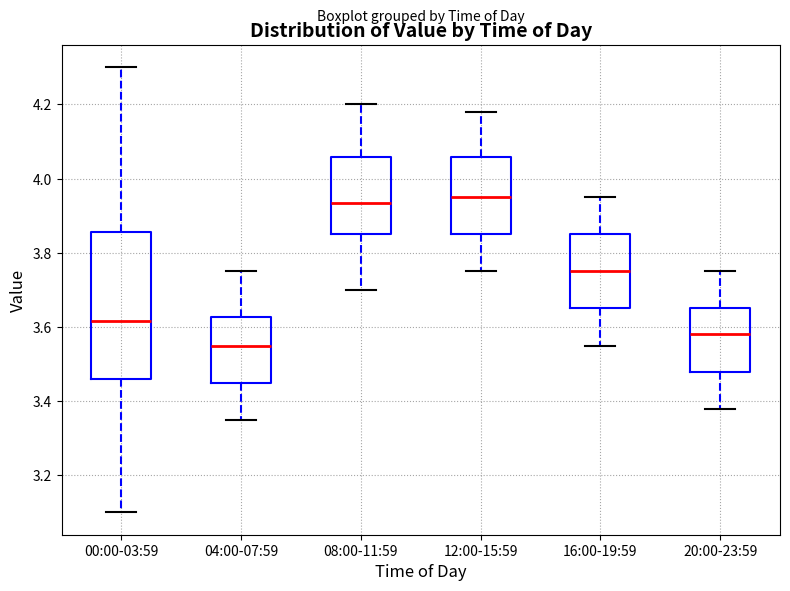

Where does the upper whisker of the box for 00:00-03:59 end on the y-axis? The values are not printed on the chart, so give them approximately, as read against the axis.

4.30